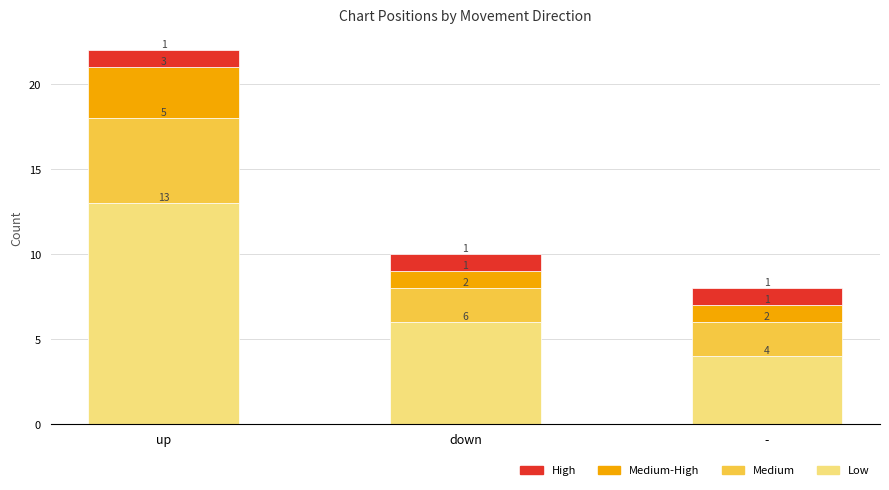

At which category is the sum across all series the highest?

up